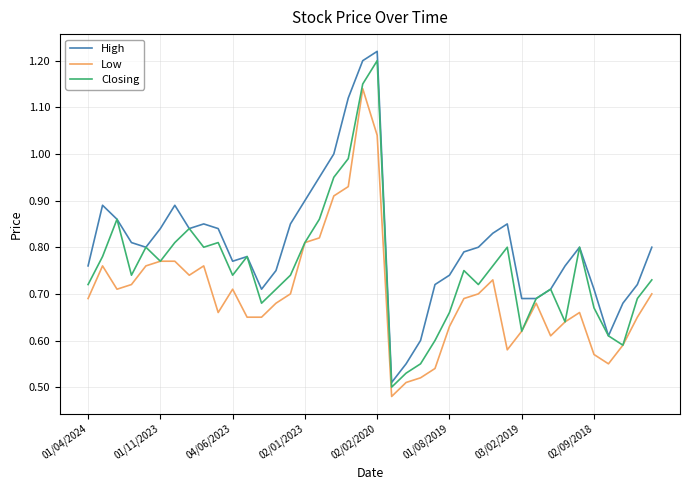

Which series has the largest total across all categories?

High